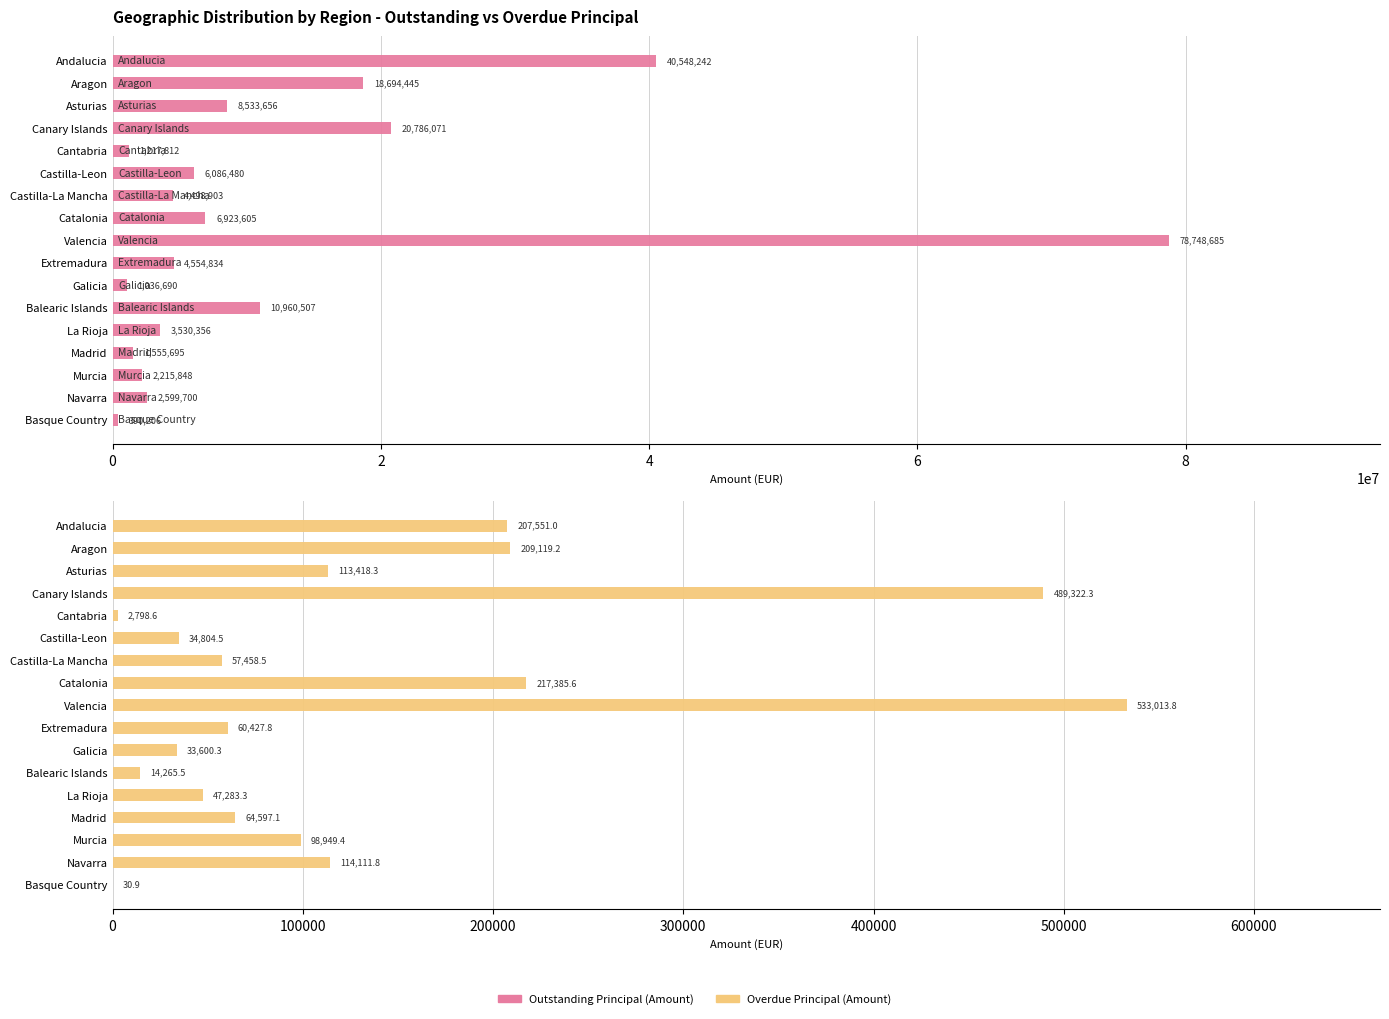

Between Castilla-Leon and Castilla-La Mancha, which series saw the biggest shift?

Outstanding Principal (Amount)